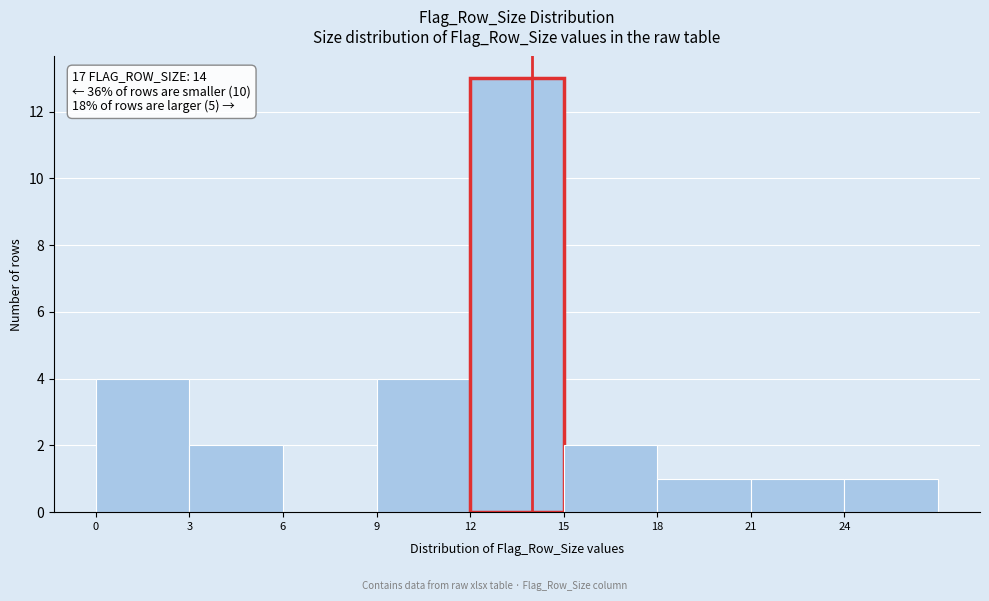

Which range on the x-axis has the tallest bar?

12 to 15